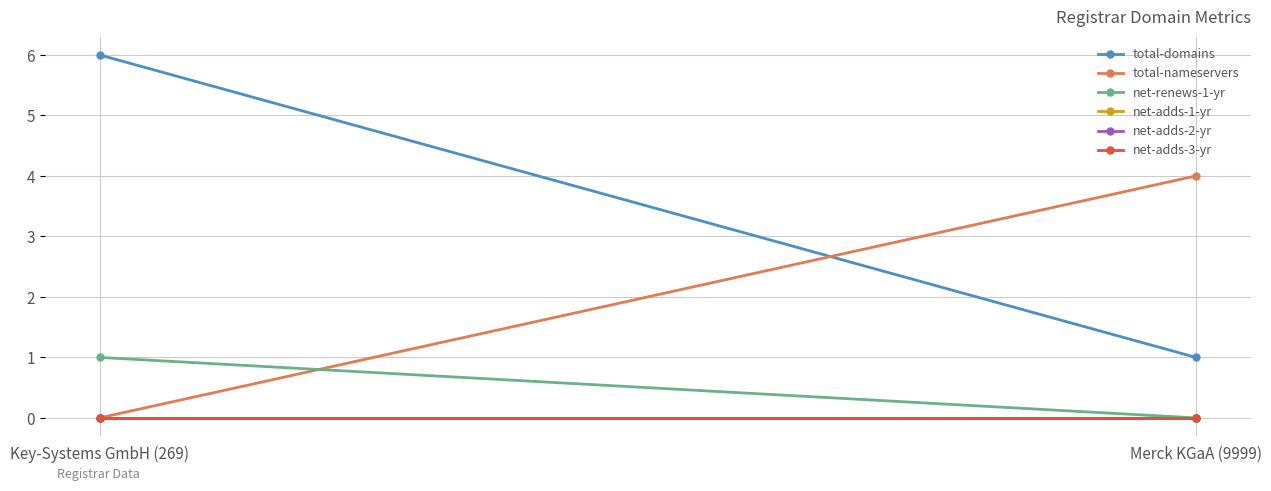

Reading left to right, transcribe all the data shown in this chart.

total-domains: Key-Systems GmbH (269)=6	Merck KGaA (9999)=1
total-nameservers: Key-Systems GmbH (269)=0	Merck KGaA (9999)=4
net-renews-1-yr: Key-Systems GmbH (269)=1	Merck KGaA (9999)=0
net-adds-1-yr: Key-Systems GmbH (269)=0	Merck KGaA (9999)=0
net-adds-2-yr: Key-Systems GmbH (269)=0	Merck KGaA (9999)=0
net-adds-3-yr: Key-Systems GmbH (269)=0	Merck KGaA (9999)=0